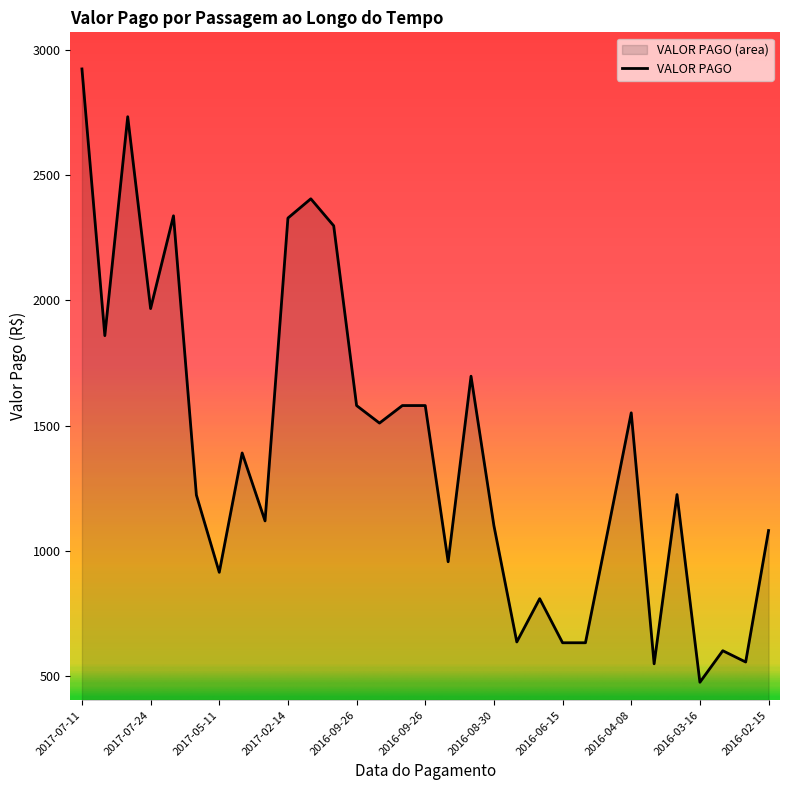

How many lines are shown in the chart?

1